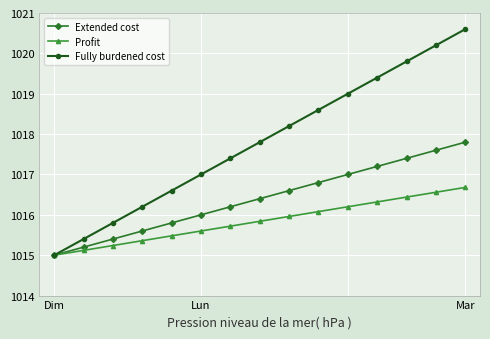

Reading left to right, extract all data points from this chart.

Extended cost: 1015.0	1015.2	1015.4	1015.6	1015.8	1016.0	1016.2	1016.4	1016.6	1016.8	1017.0	1017.2	1017.4	1017.6	1017.8
Profit: 1015.0	1015.1	1015.2	1015.4	1015.5	1015.6	1015.7	1015.8	1016.0	1016.1	1016.2	1016.3	1016.4	1016.6	1016.7
Fully burdened cost: 1015.0	1015.4	1015.8	1016.2	1016.6	1017.0	1017.4	1017.8	1018.2	1018.6	1019.0	1019.4	1019.8	1020.2	1020.6